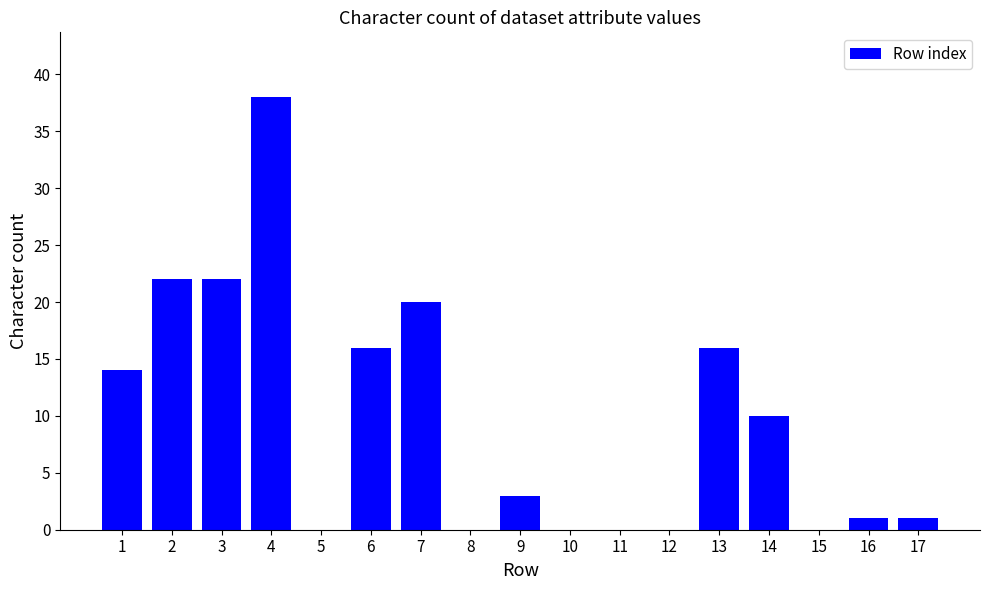

Are the bars horizontal?

No